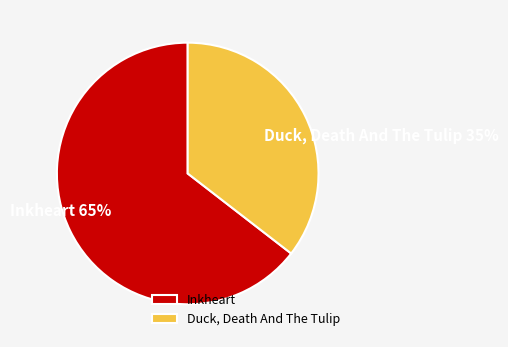

To the nearest percent, what percentage of the pie is Inkheart?

65%